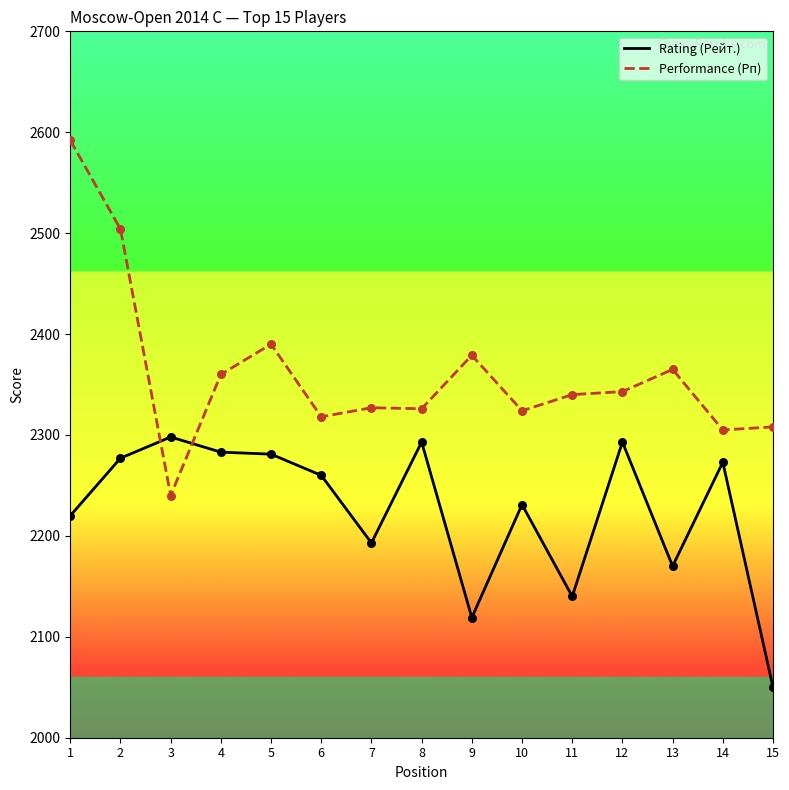

Is the value of Rating (Рейт.) at 14 greater than the value of Performance (Рп) at 11?

No